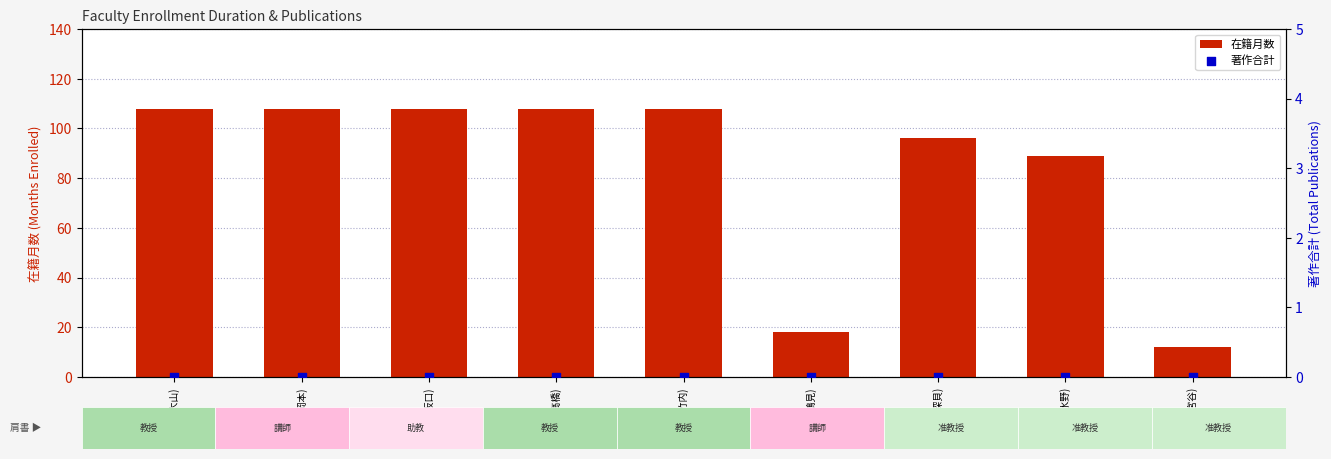

Which series has the largest total across all categories?

在籍月数